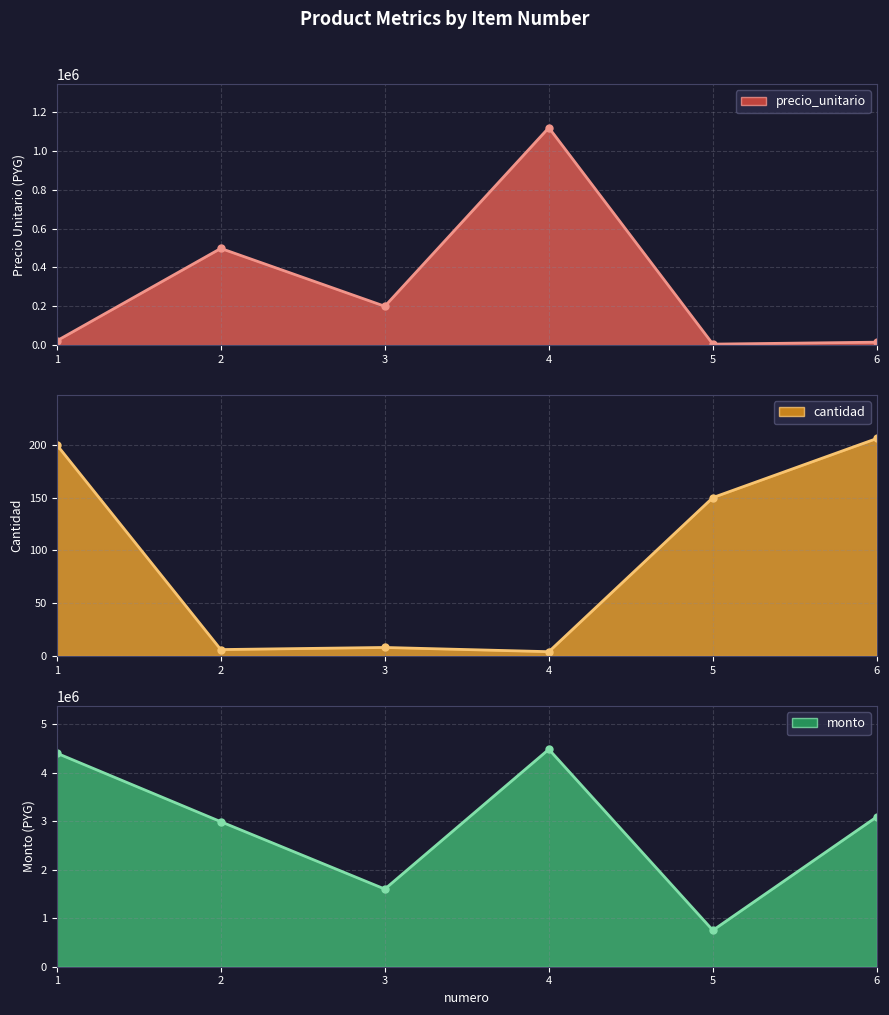

What is the minimum value shown in the chart?

4